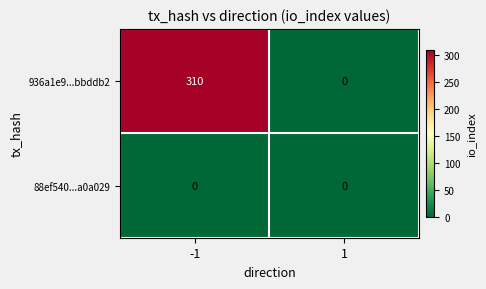

Reading left to right, what are all the values shown in this chart?

936a1e9...bbddb2: 310	0
88ef540...a0a029: 0	0